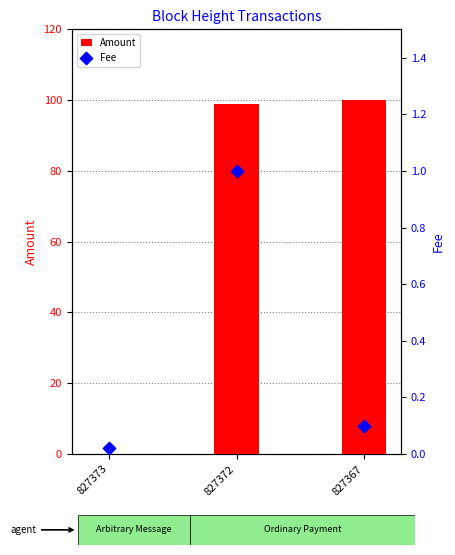

Is the value of Amount at 827367 greater than the value of Fee at 827372?

Yes